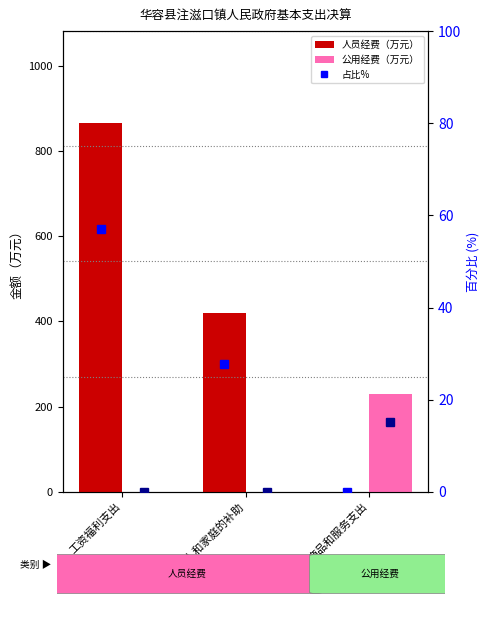

What is the label of the 2nd bar from the left?

对个人和家庭的补助